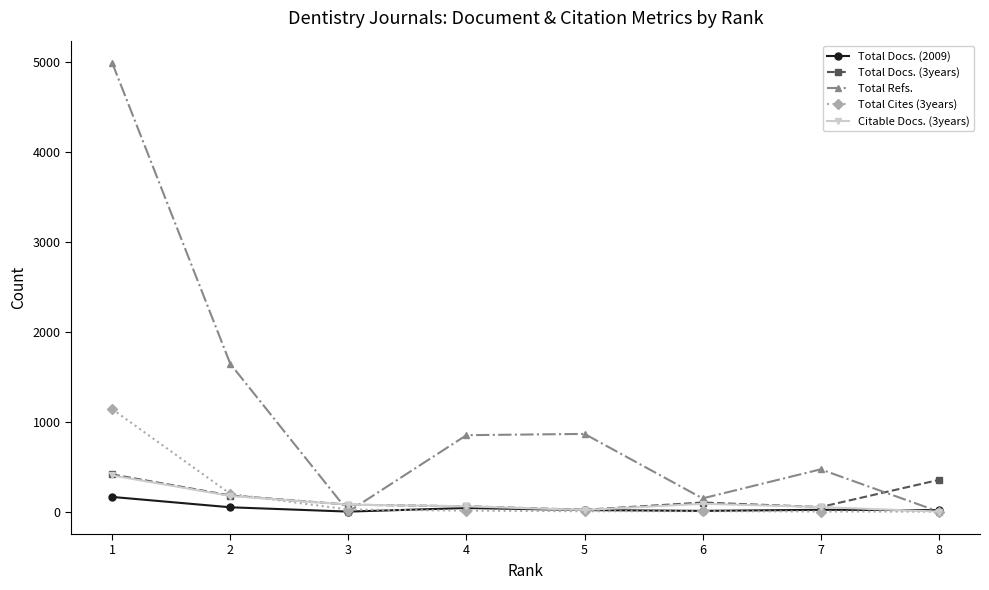

How many values in the Total Cites (3years) series are below 11?

4